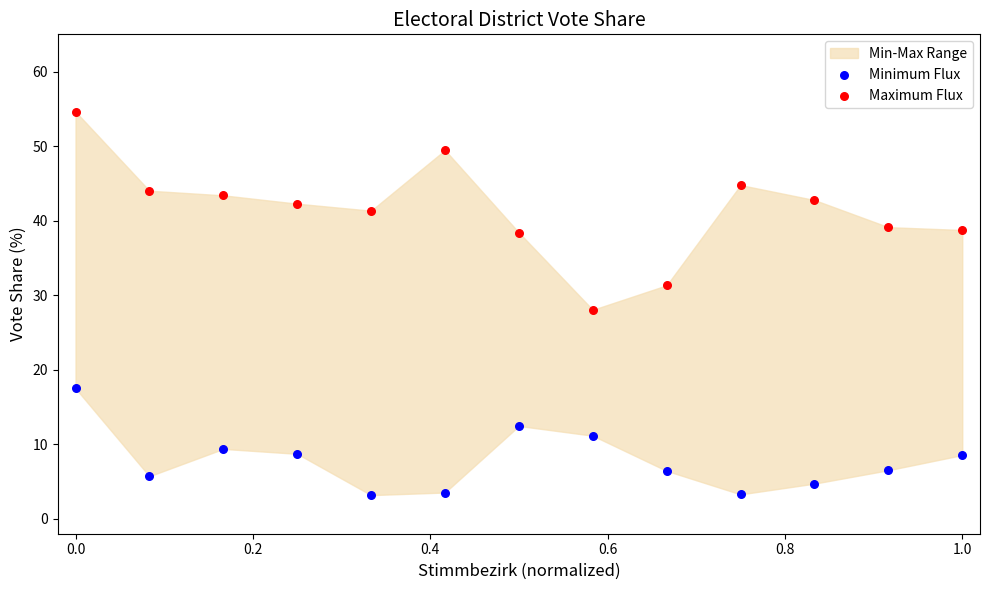

Which series reaches the minimum Y coordinate?

Minimum Flux